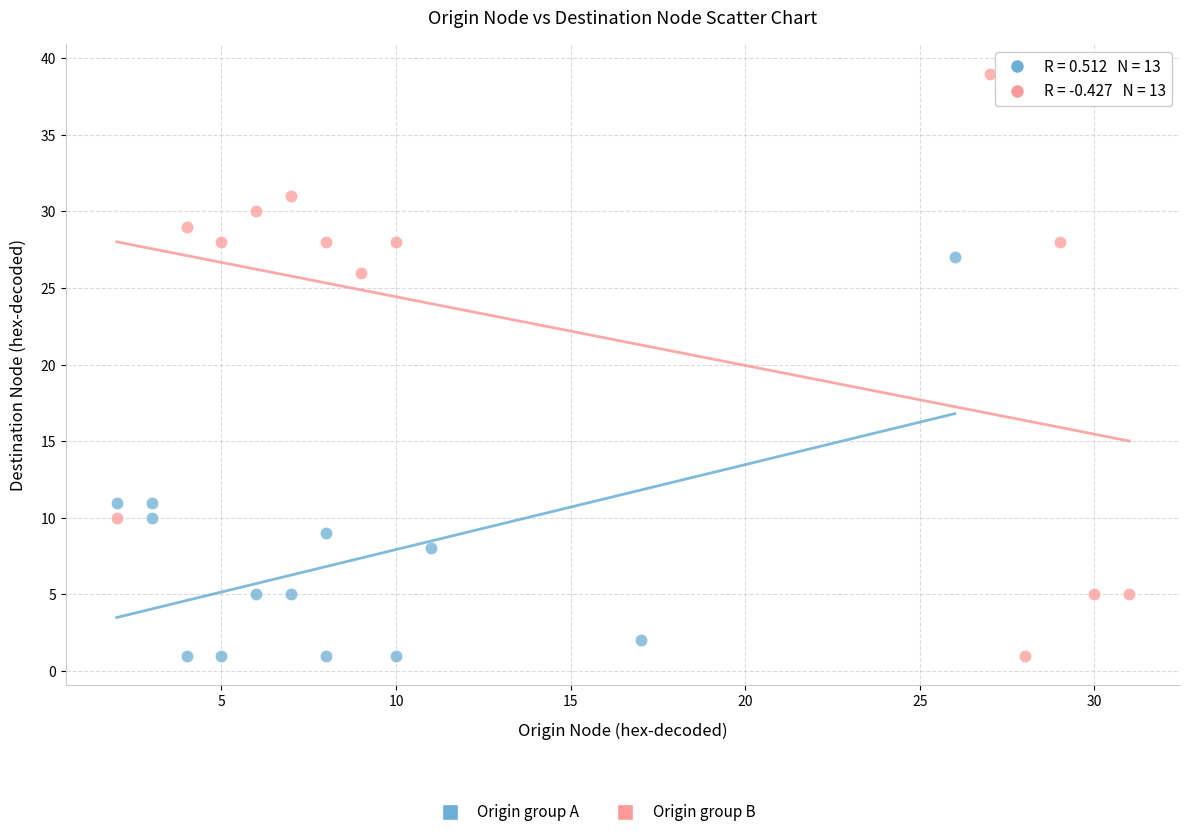

Which series has the largest Y range (max minus min)?

Origin group B